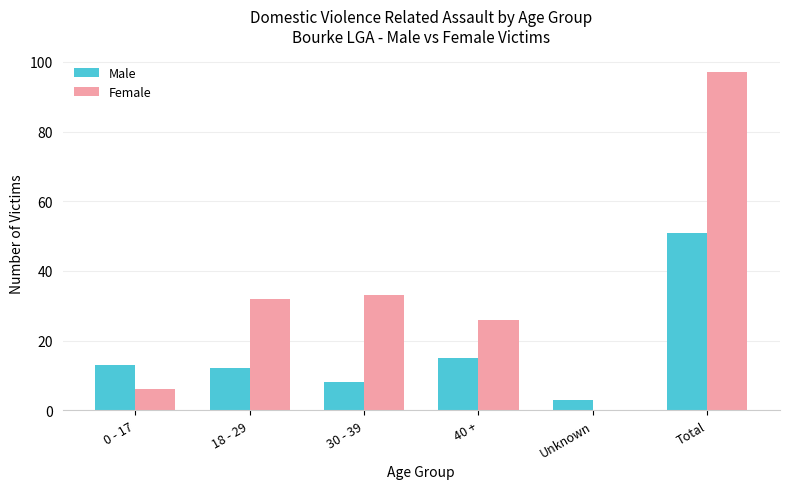

What is the sum of all Female values?

194